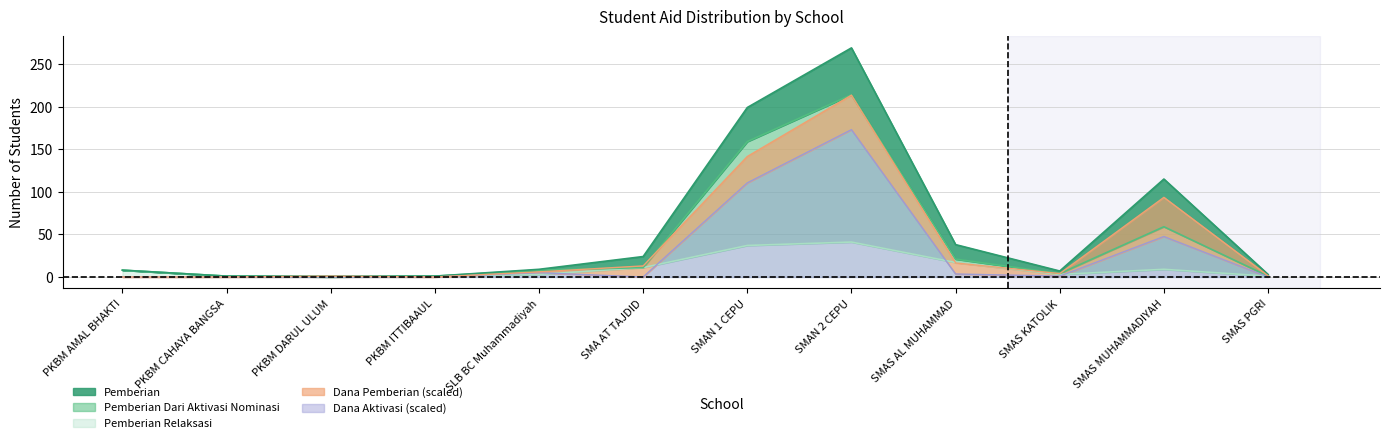

At which category does the chart reach its minimum across all series?

PKBM AMAL BHAKTI